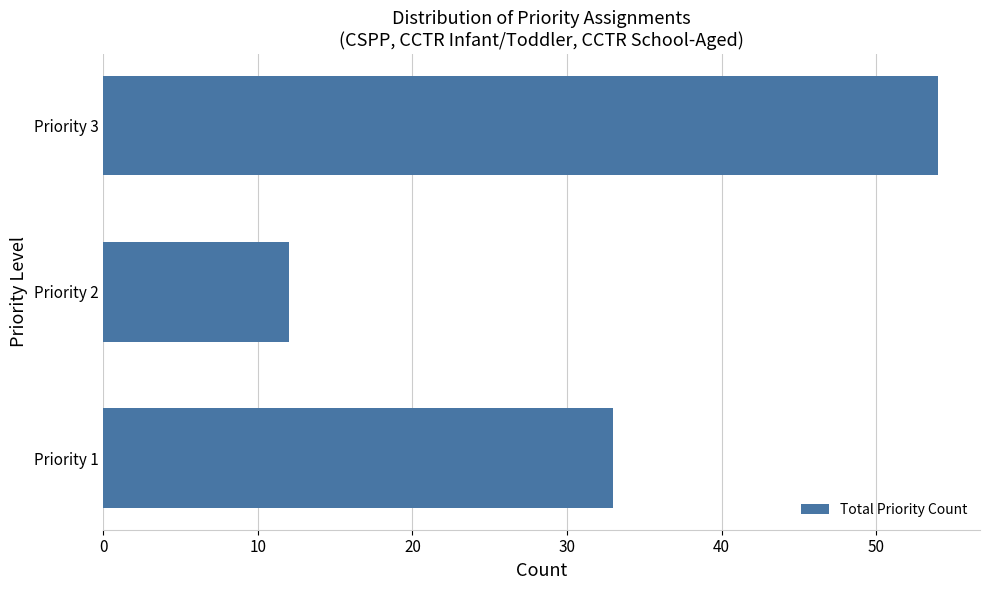

What is the sum of all values?

99